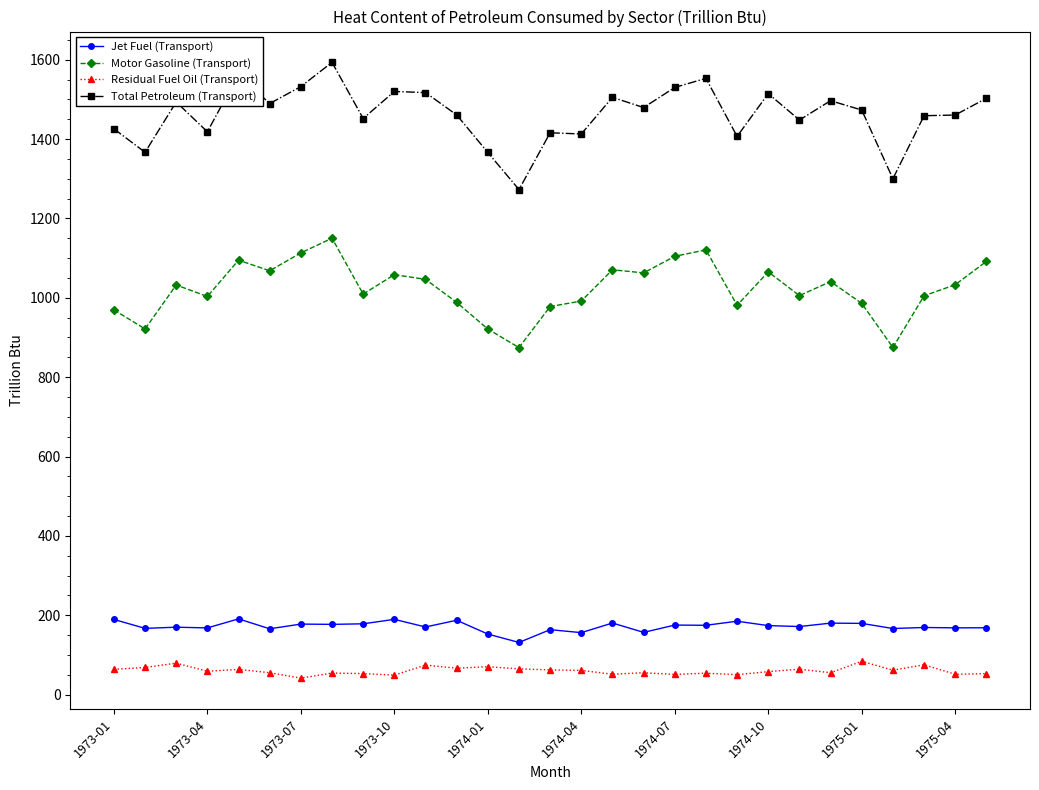

Rank the series by their maximum value, from highest to lowest.

Total Petroleum (Transport), Motor Gasoline (Transport), Jet Fuel (Transport), Residual Fuel Oil (Transport)